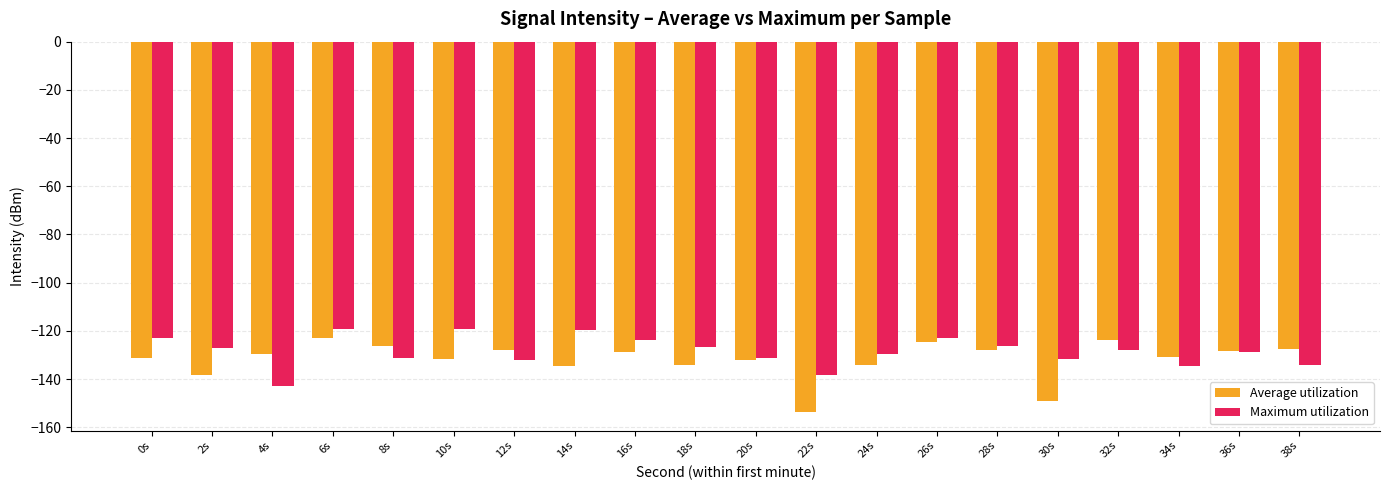

What is the approximate value of Average utilization at 24s?

-134.0